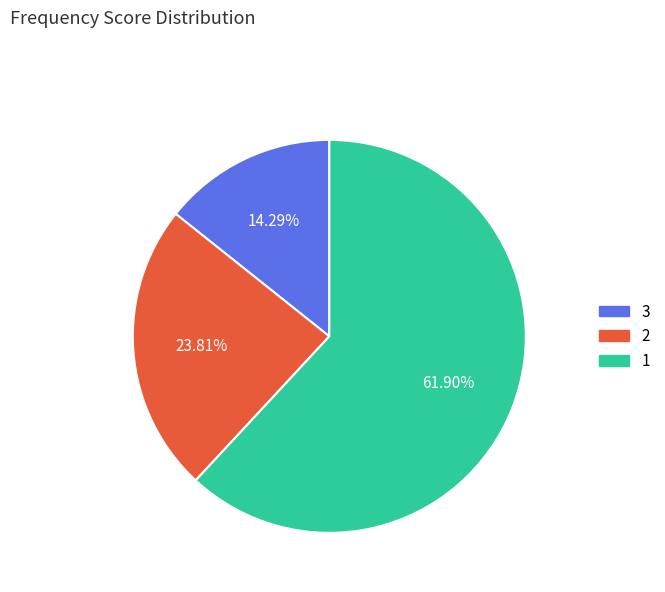

To the nearest percent, what percentage of the pie is 3?

14%